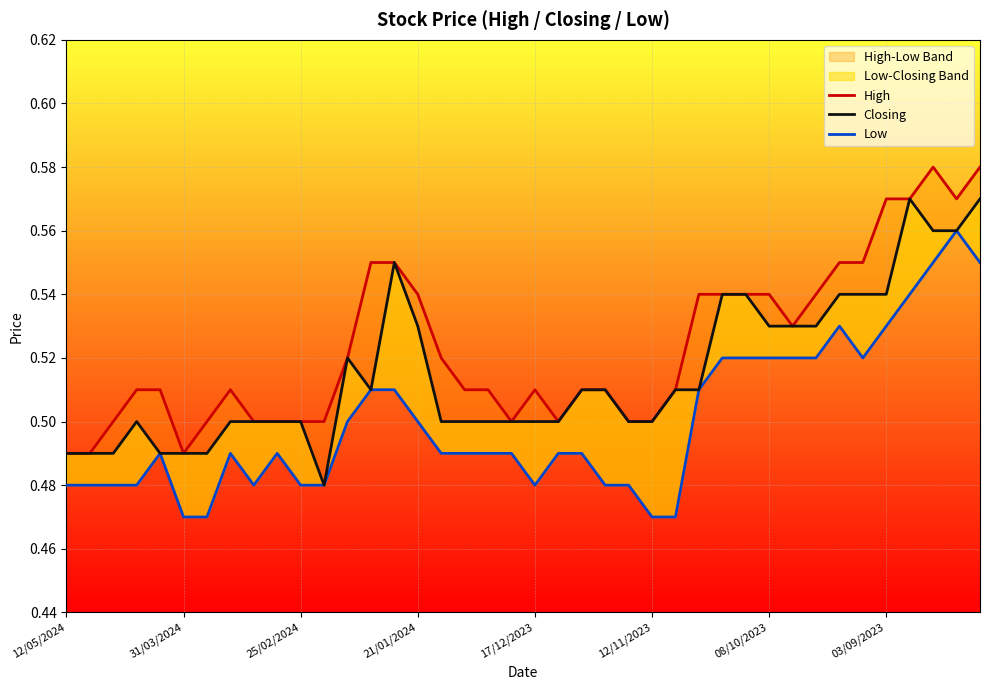

What is the sum of the Low values at 19 and 32?

1.0